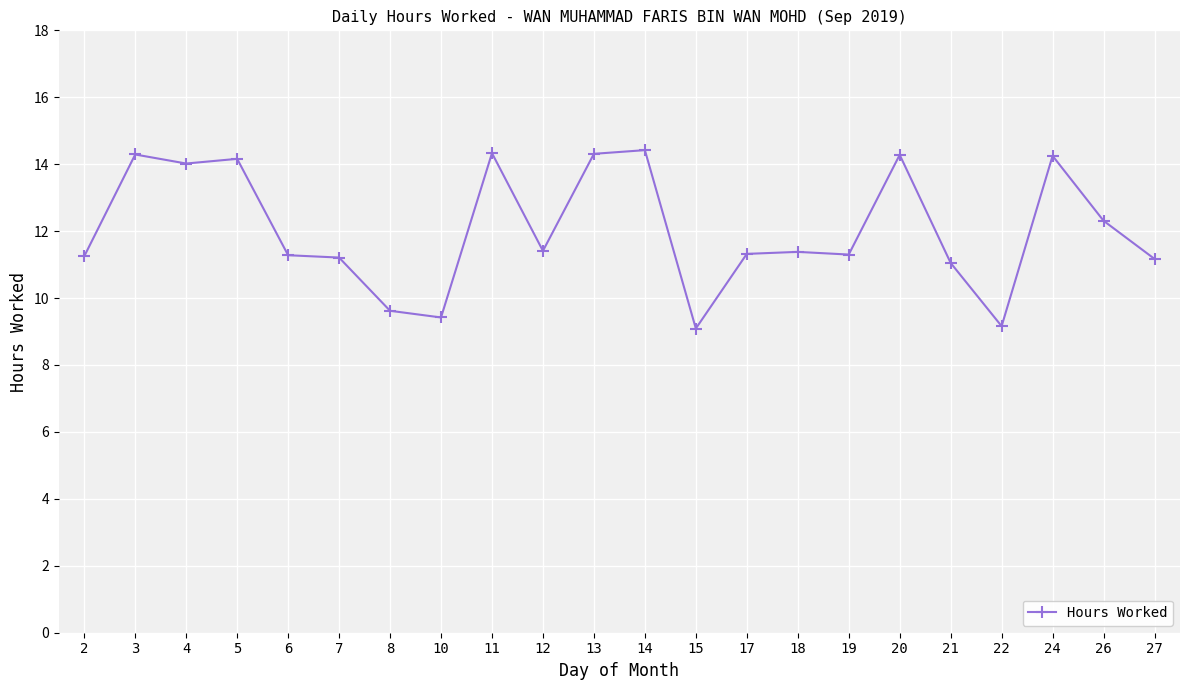

What is the minimum value shown in the chart?

9.1